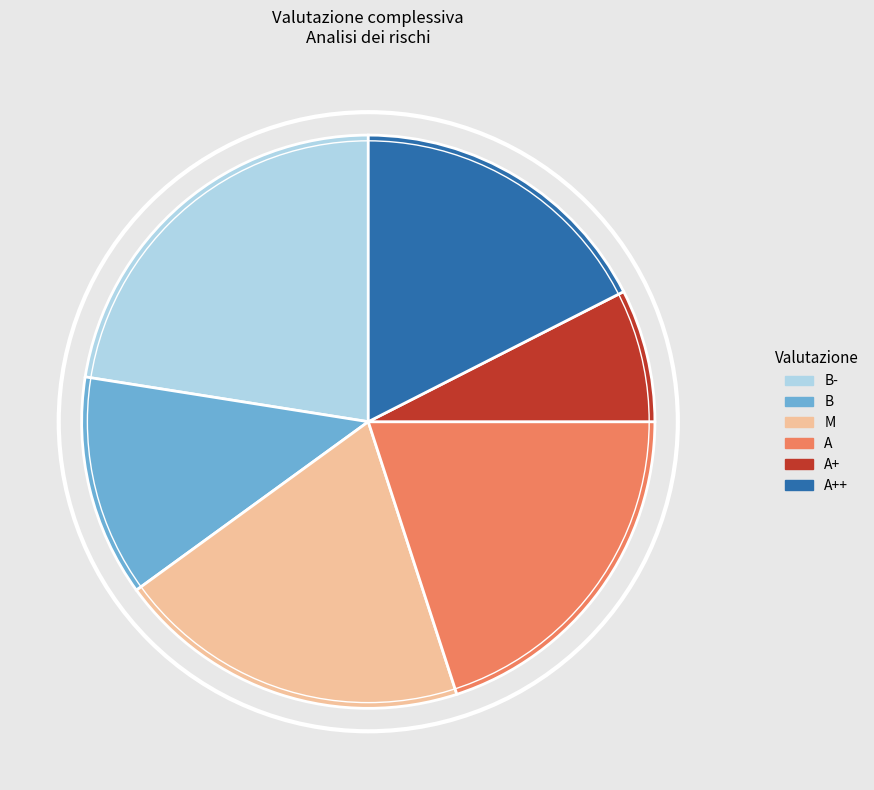

What is the smallest slice in the pie chart?

A+